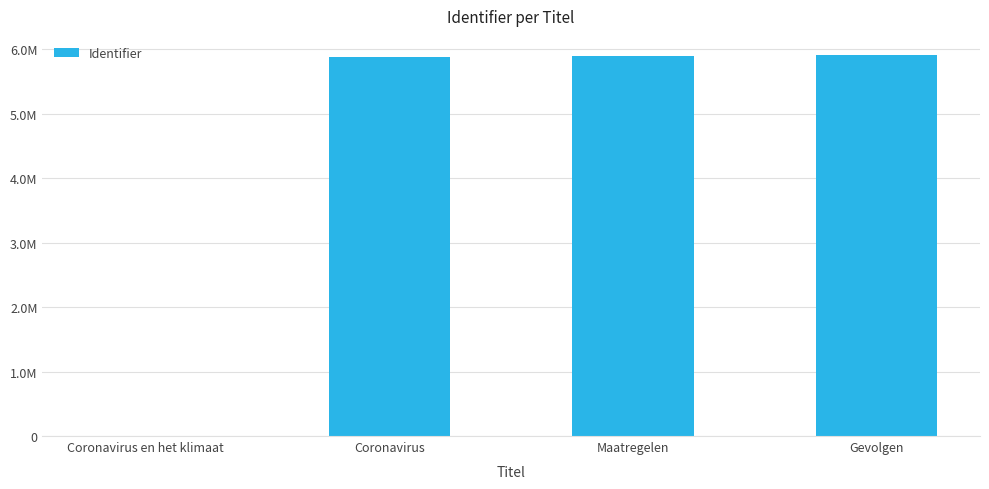

How many values are above zero?

3